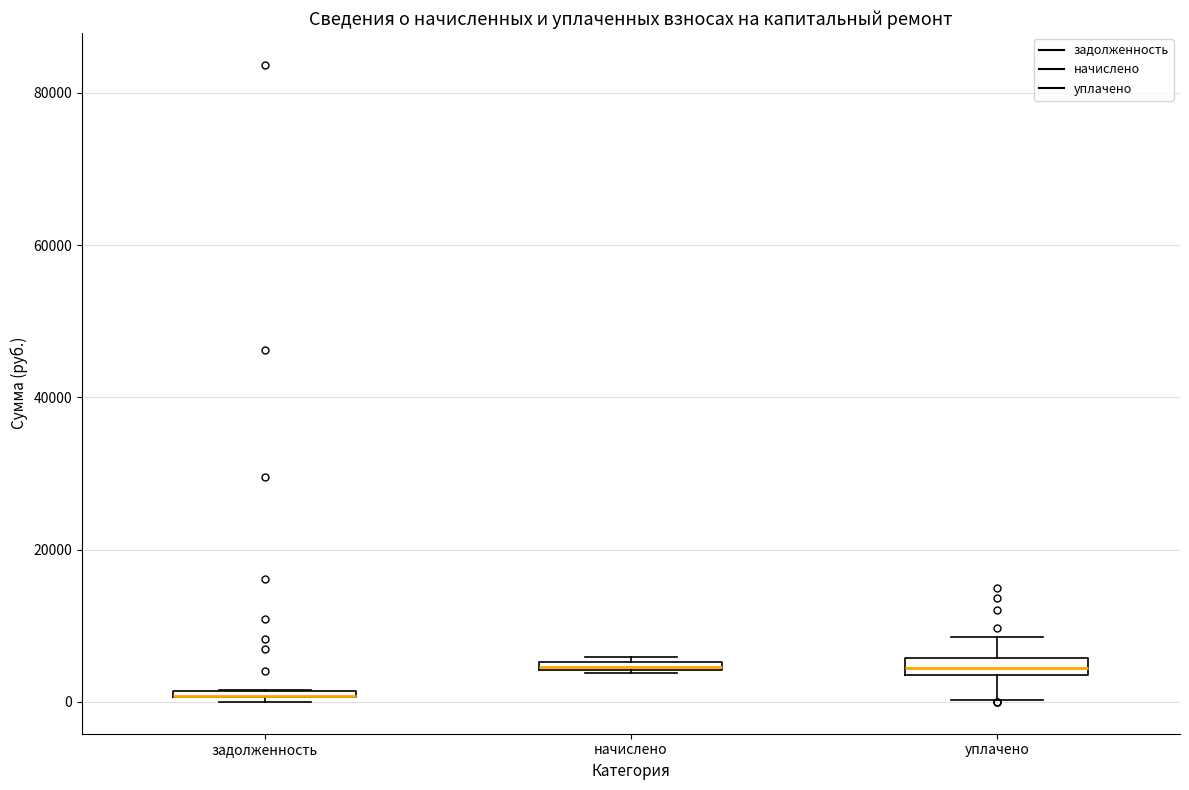

Where is the upper edge of the box for задолженность on the y-axis? The values are not printed on the chart, so give them approximately, as read against the axis.

2000